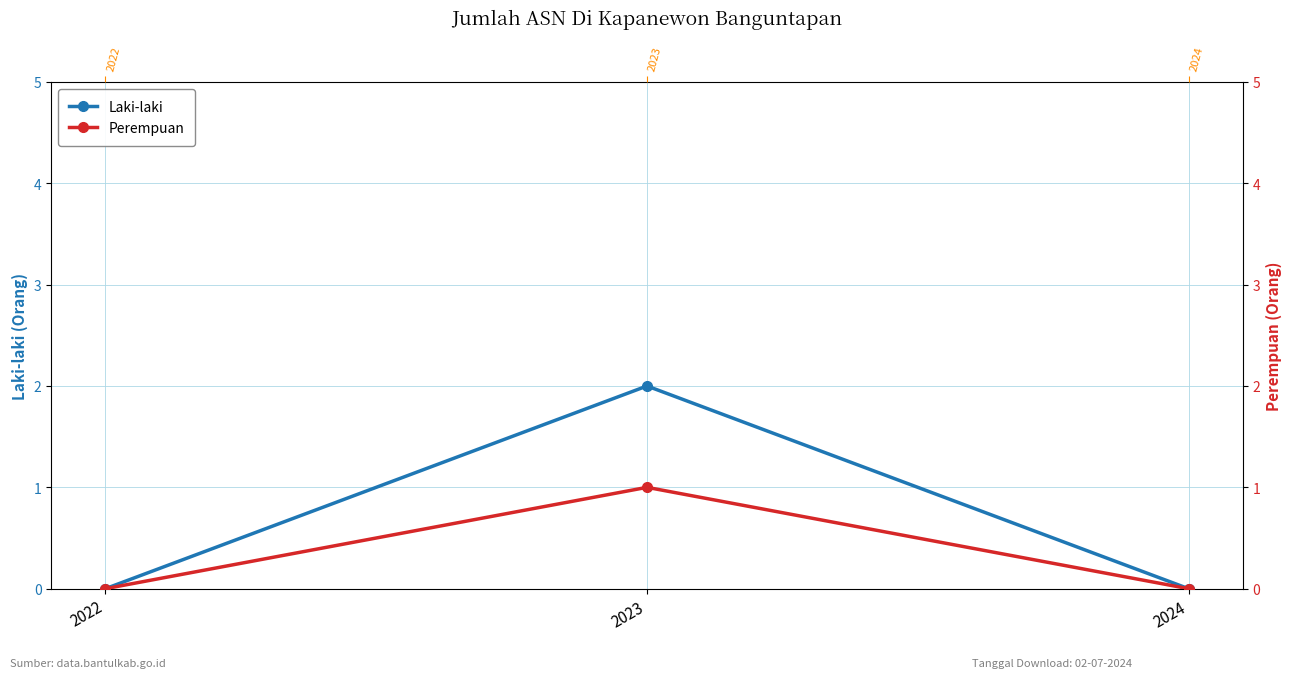

What is the difference between the highest and lowest values at 2023?

1